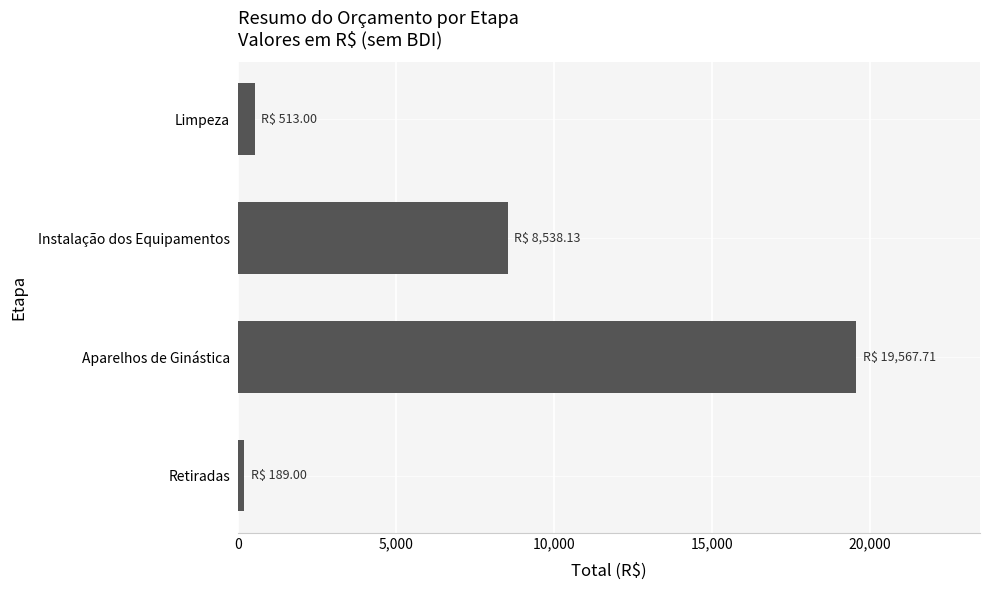

Rank the categories by value from lowest to highest.

Retiradas, Limpeza, Instalação dos Equipamentos, Aparelhos de Ginástica